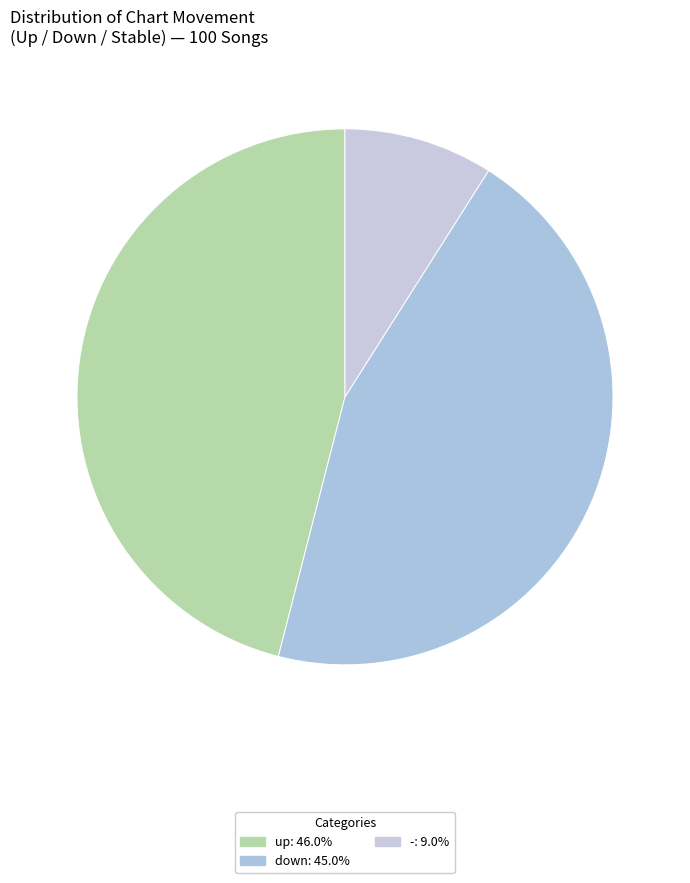

Is it true that - is 9% of the pie?

True